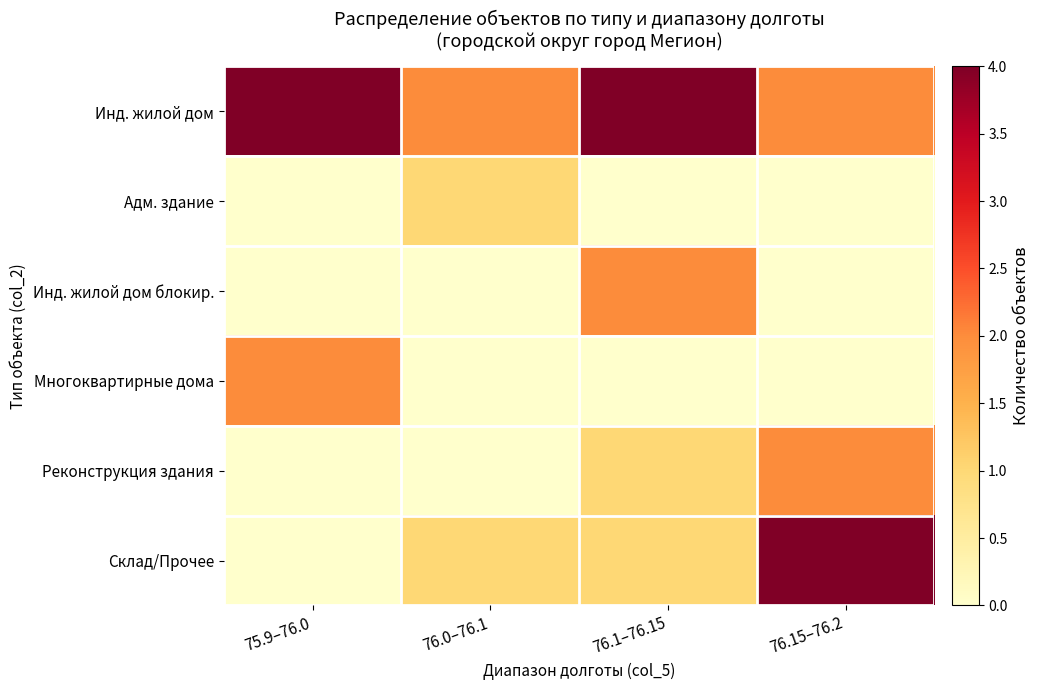

Reading left to right, extract all data points from this chart.

Инд. жилой дом: 75.9–76.0=4	76.0–76.1=2	76.1–76.15=4	76.15–76.2=2
Адм. здание: 75.9–76.0=0	76.0–76.1=1	76.1–76.15=0	76.15–76.2=0
Инд. жилой дом блокир.: 75.9–76.0=0	76.0–76.1=0	76.1–76.15=2	76.15–76.2=0
Многоквартирные дома: 75.9–76.0=2	76.0–76.1=0	76.1–76.15=0	76.15–76.2=0
Реконструкция здания: 75.9–76.0=0	76.0–76.1=0	76.1–76.15=1	76.15–76.2=2
Склад/Прочее: 75.9–76.0=0	76.0–76.1=1	76.1–76.15=1	76.15–76.2=4